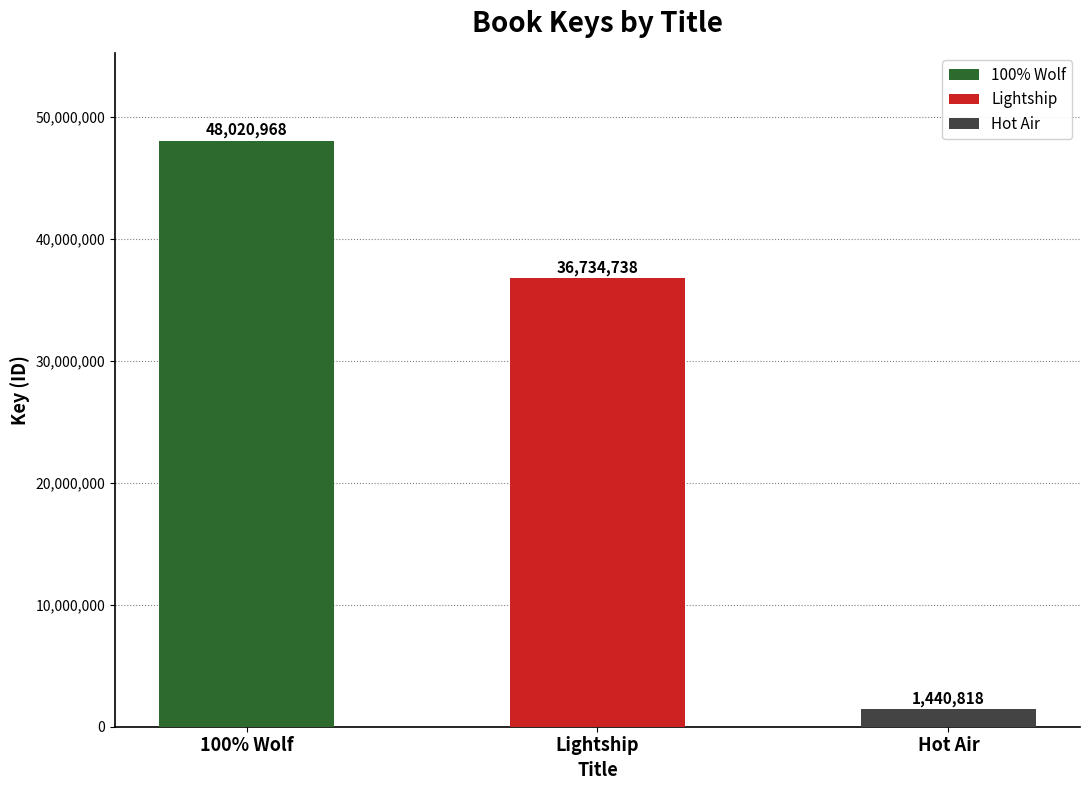

True or false: the data shows 352404 at Hot Air.

False